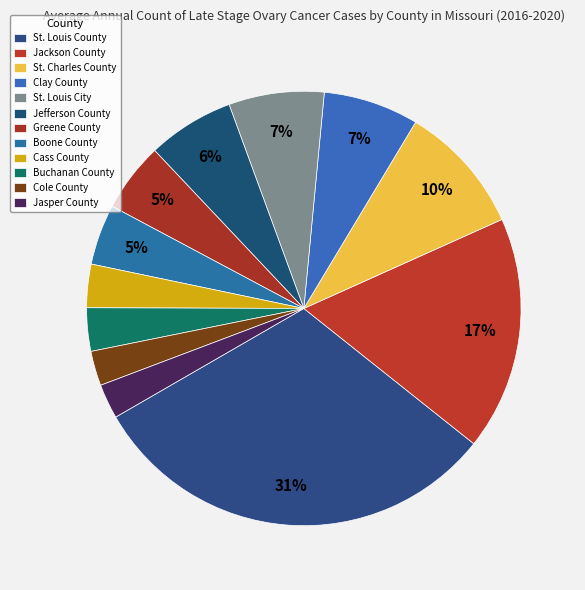

Count the number of slices in the pie.

12